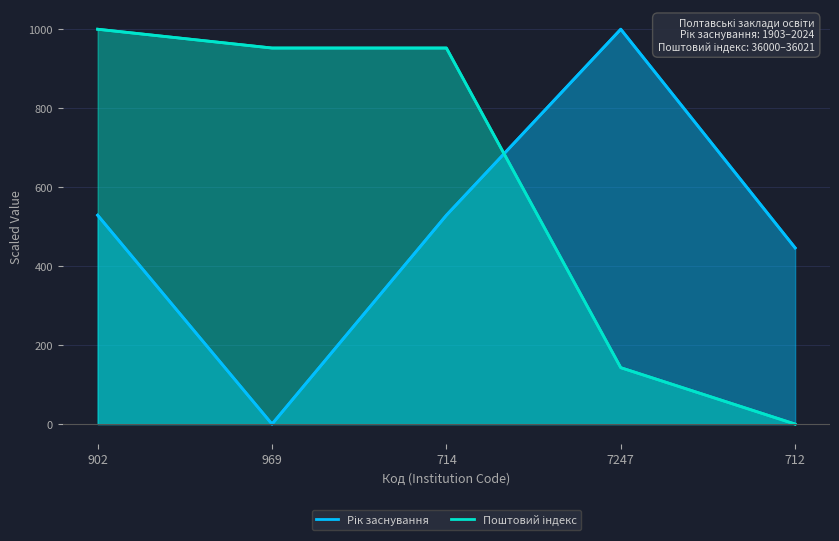

Where do Поштовий індекс and Рік заснування first cross each other?

714 and 7247